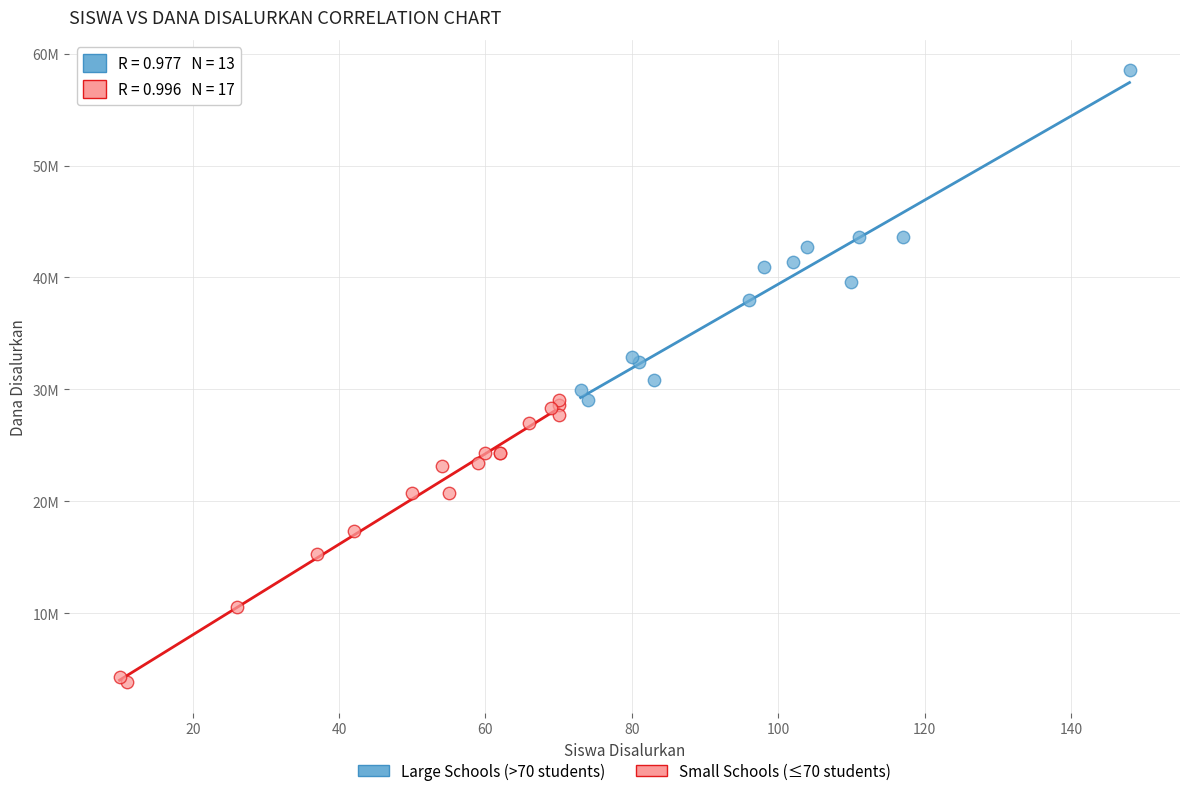

Which series reaches the minimum Y coordinate?

Small Schools (≤70 students)